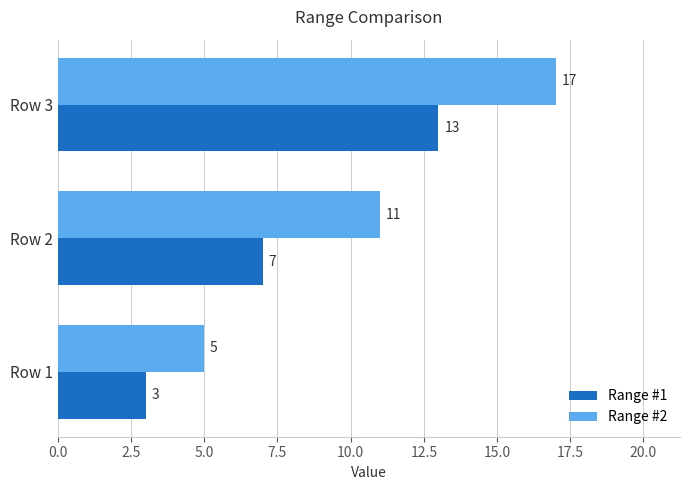

Is it true that Range #1 equals 13 at Row 3?

True